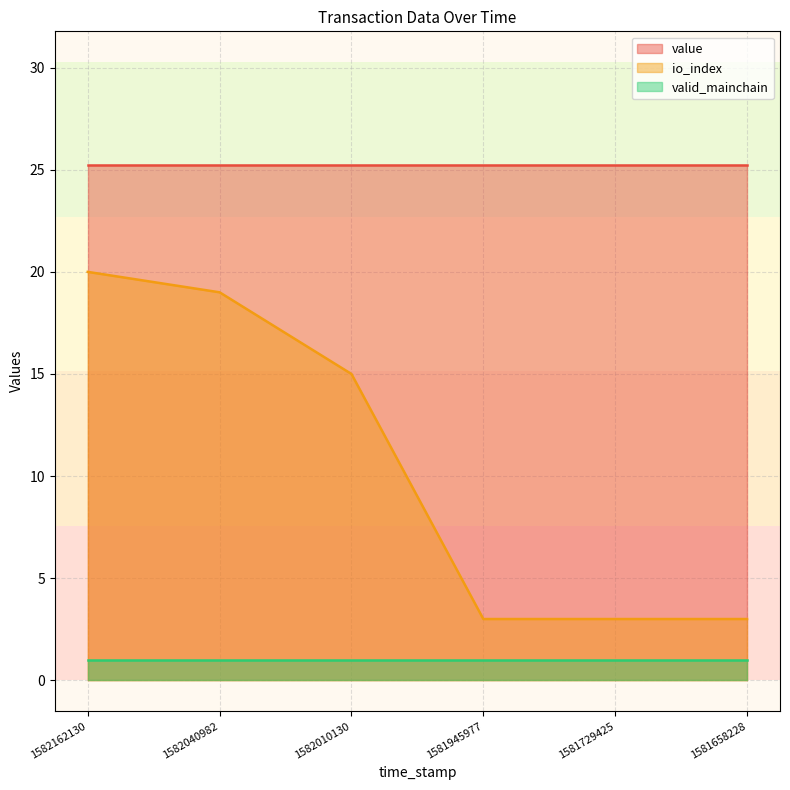

True or false: io_index and value cross at least once.

False